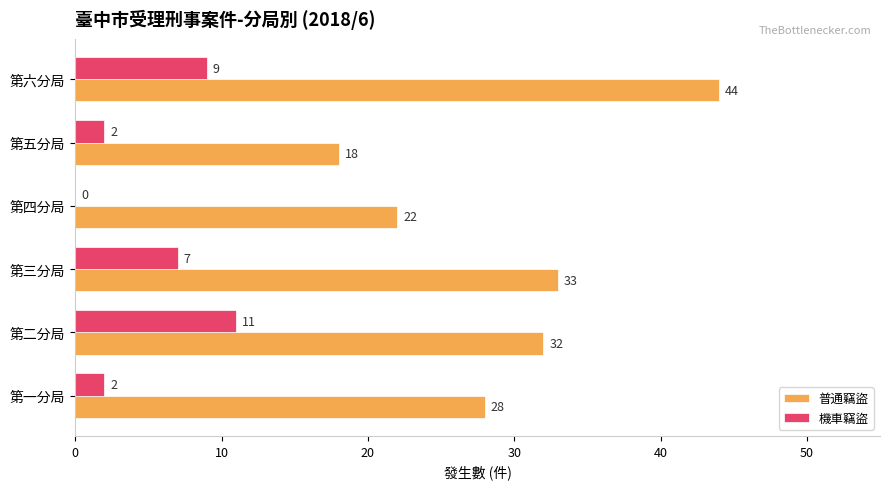

The value of 普通竊盜 at 第一分局 is 28. True or false?

True